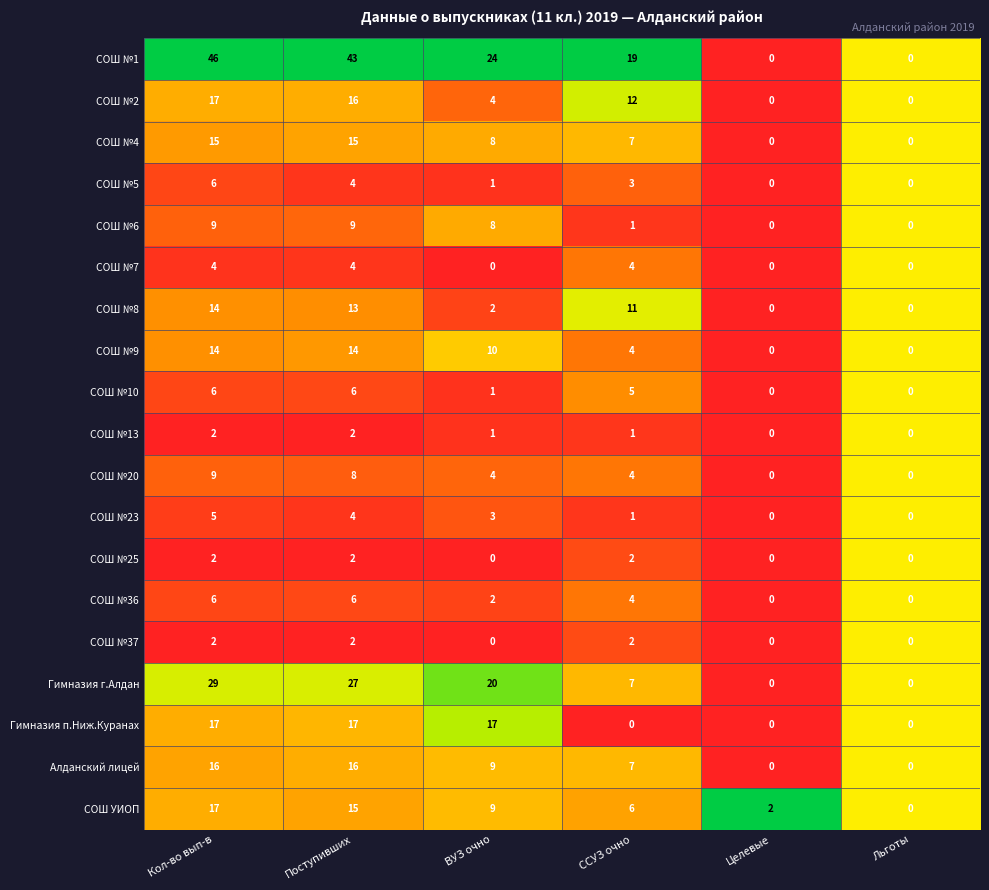

Count the number of categories in the chart.

6